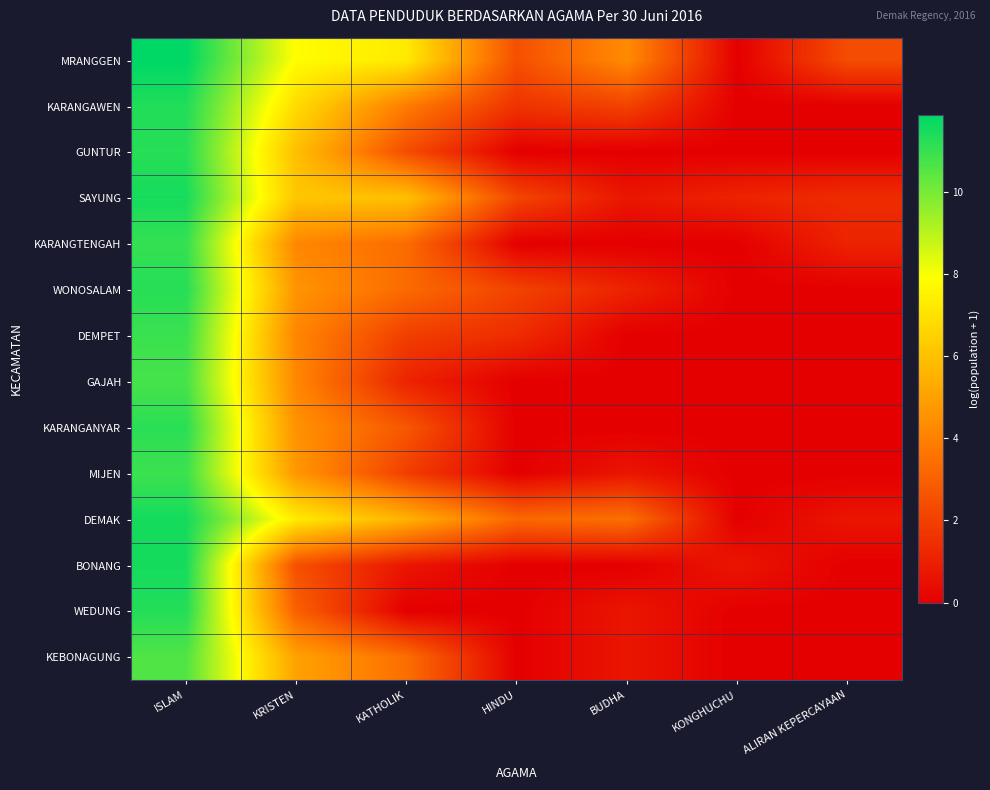

Count the number of categories in the chart.

7